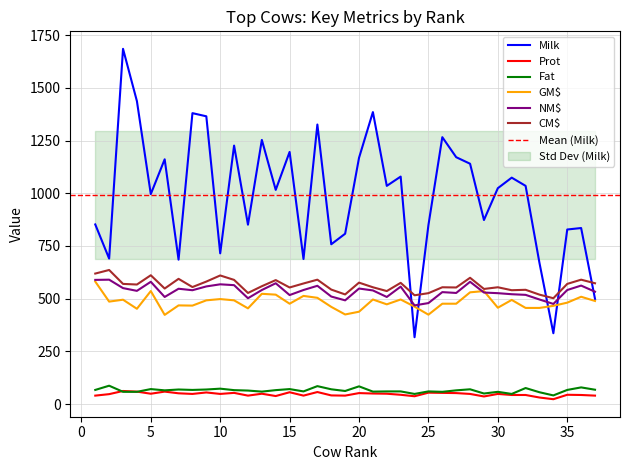

At which label does NM$ first exceed 539?

1